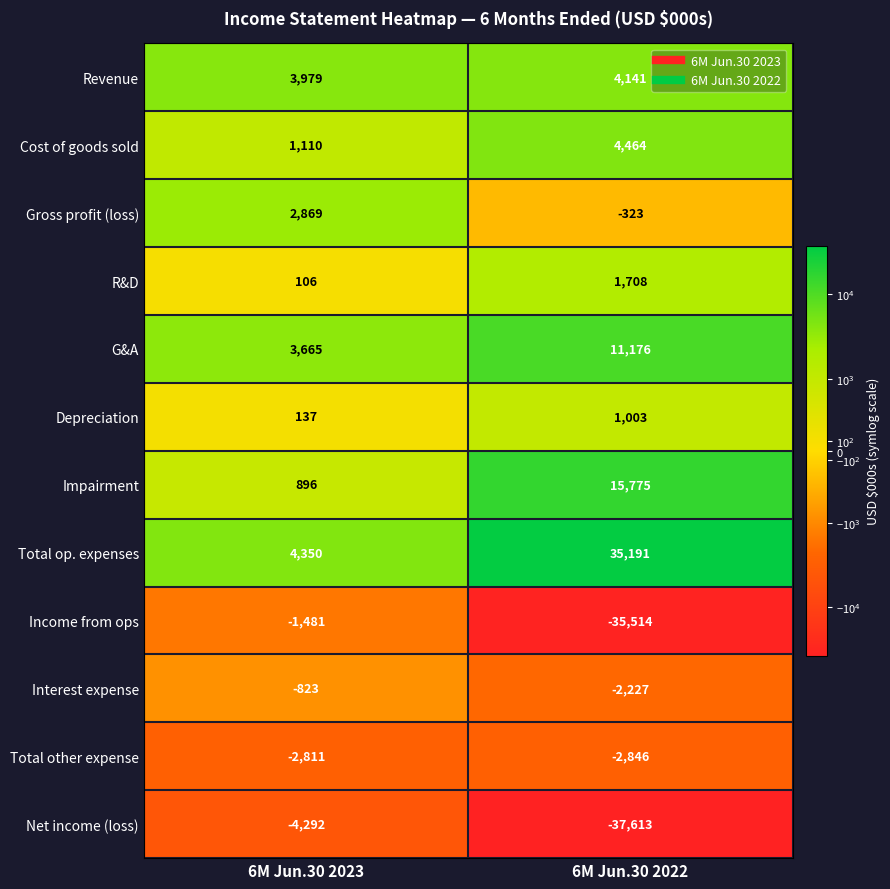

Reading right to left, list all the values displayed in this chart.

Revenue: 4141	3979
Cost of goods sold: 4464	1110
Gross profit (loss): -323	2869
R&D: 1708	106
G&A: 11176	3665
Depreciation: 1003	137
Impairment: 15775	896
Total op. expenses: 35191	4350
Income from ops: -35514	-1481
Interest expense: -2227	-823
Total other expense: -2846	-2811
Net income (loss): -37613	-4292